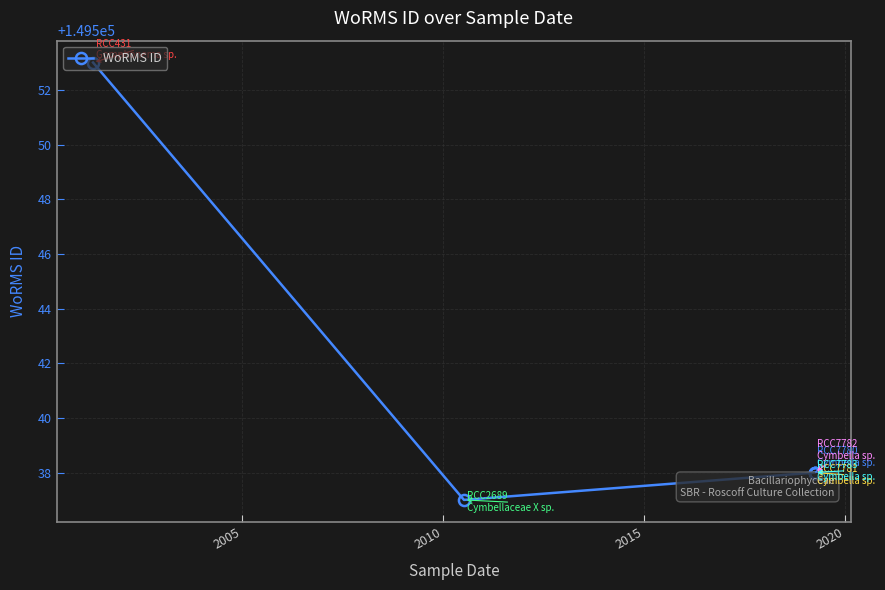

Reading left to right, what are all the values shown in this chart?

149553	149537	149538	149538	149538	149538